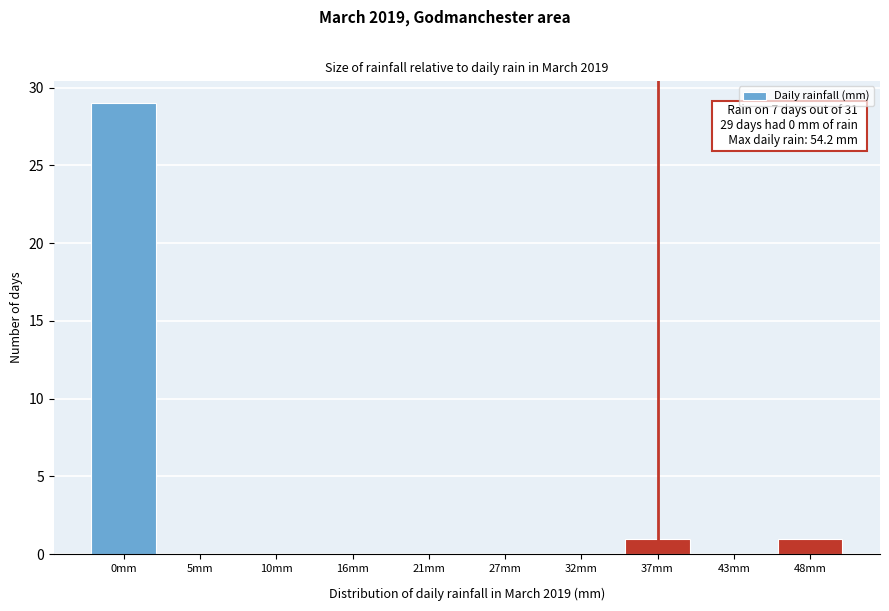

Reading right to left, what are all the values shown in this chart?

48mm=1	43mm=0	37mm=1	32mm=0	27mm=0	21mm=0	16mm=0	10mm=0	5mm=0	0mm=29